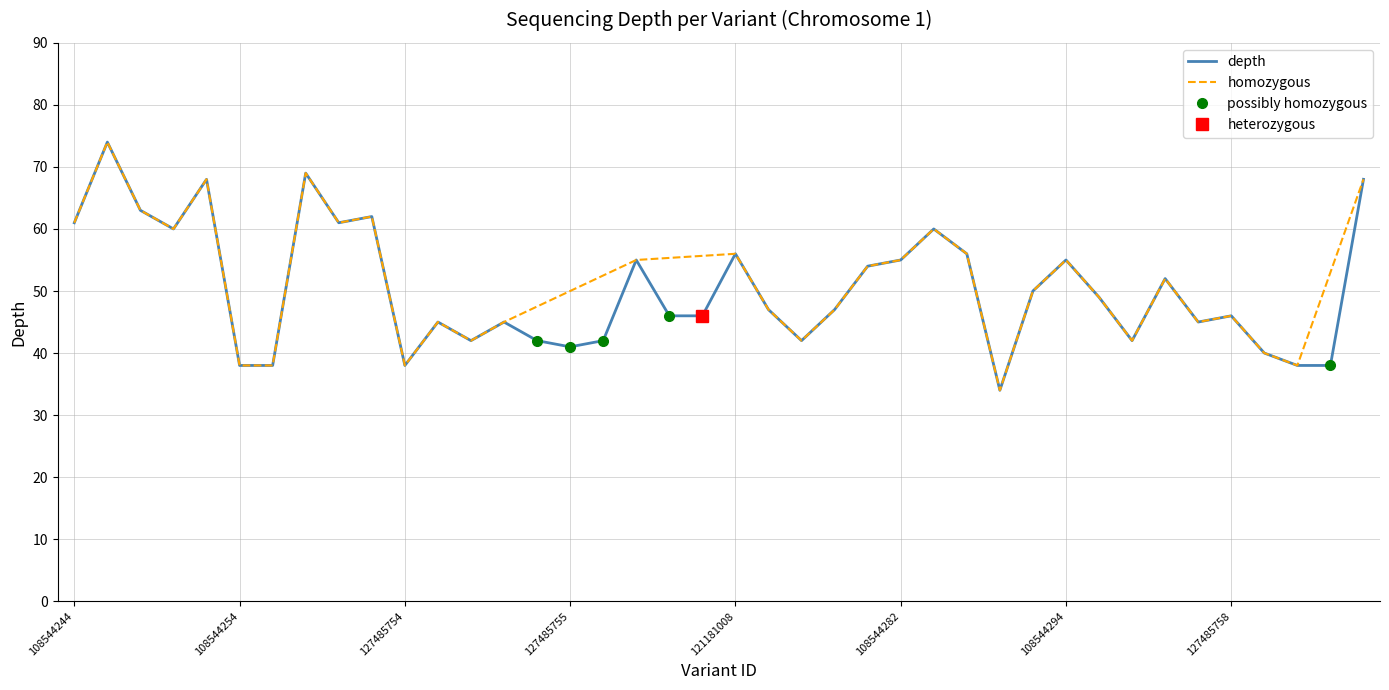

What value does the data have at 108544244, to the nearest 10?

60